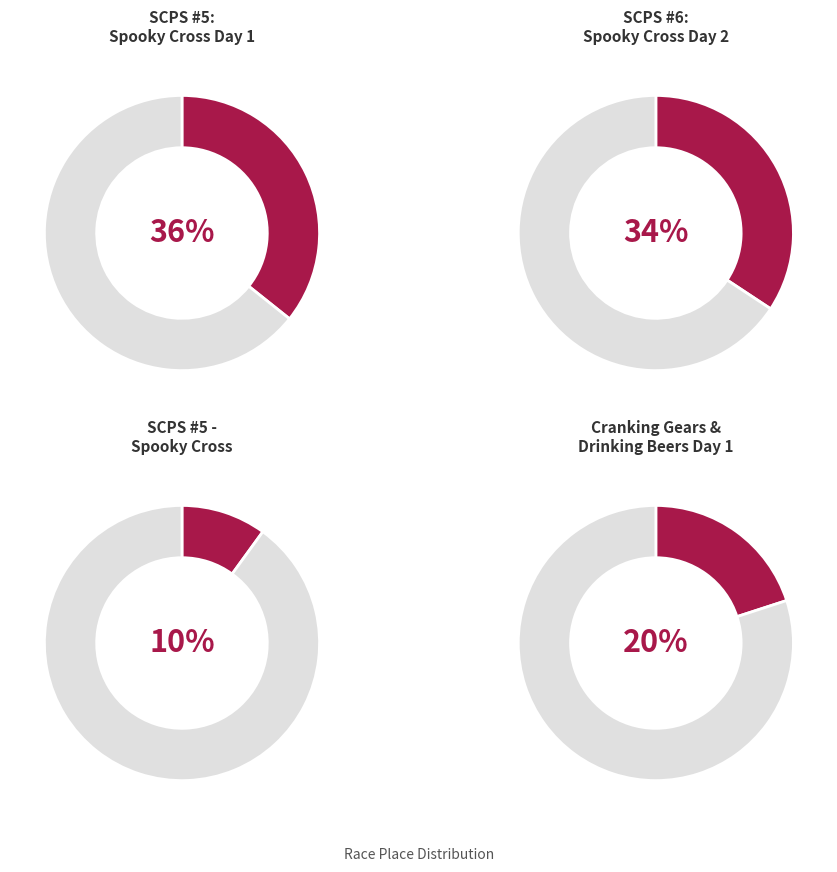

Which slice is the smallest?

SCPS #5 - Spooky Cross